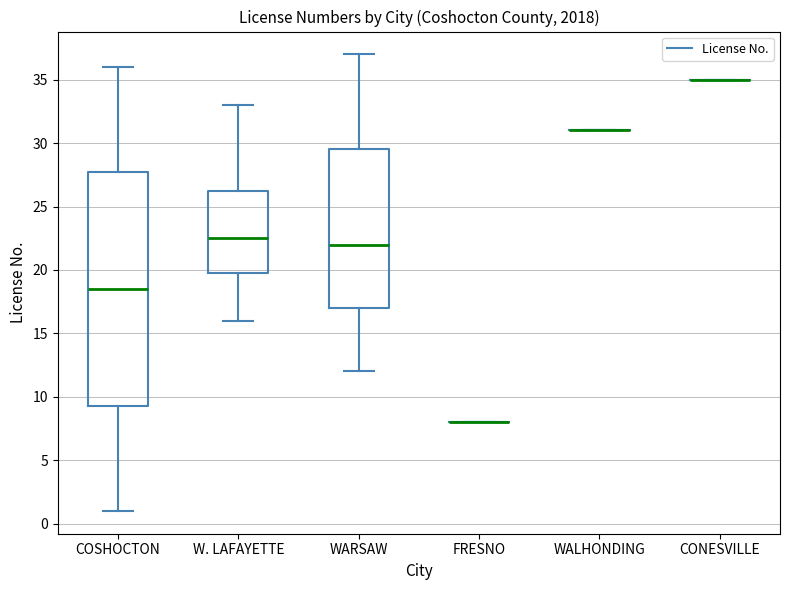

Reading left to right, read every box against the y-axis: the position of its median line, the range the box covers, and the ends of its whiskers. The values are not printed on the chart, so give them approximately, as read against the axis.

COSHOCTON: median 18.5, box 9.5 to 28.0, whiskers 1.0 to 36.0
W. LAFAYETTE: median 22.5, box 20.0 to 26.5, whiskers 16.0 to 33.0
WARSAW: median 22.0, box 17.0 to 29.5, whiskers 12.0 to 37.0
FRESNO: box collapsed to a line at 8.0, whiskers 8.0 to 8.0
WALHONDING: box collapsed to a line at 31.0, whiskers 31.0 to 31.0
CONESVILLE: box collapsed to a line at 35.0, whiskers 35.0 to 35.0